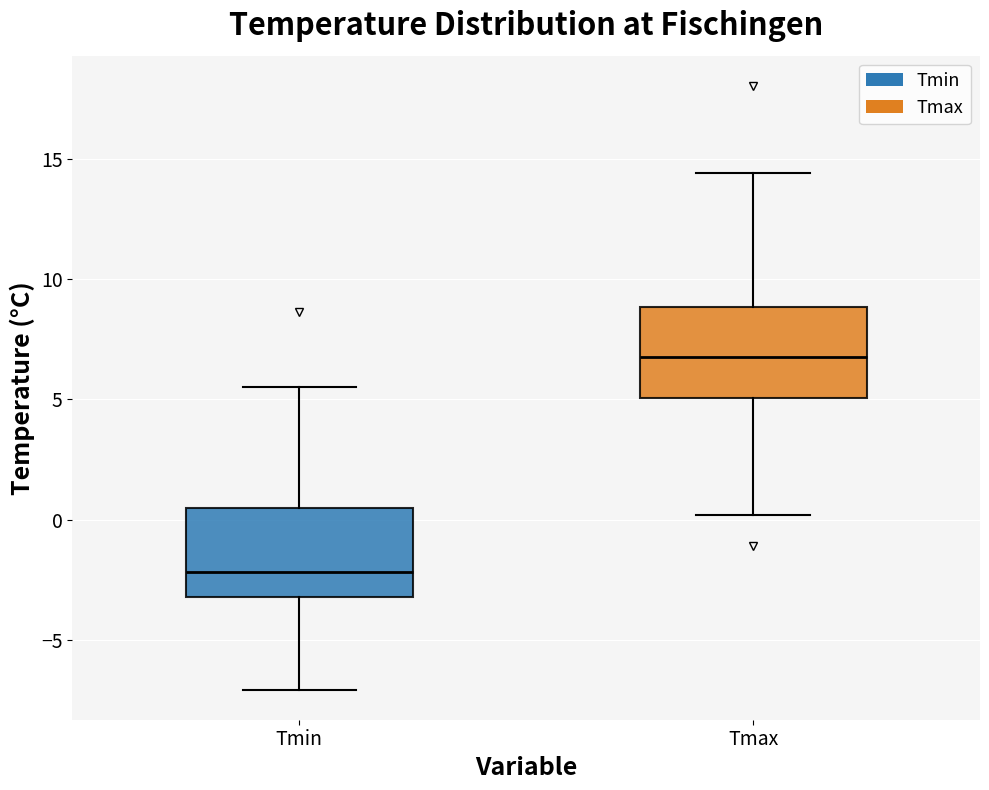

Which box's median line is the lowest?

Tmin